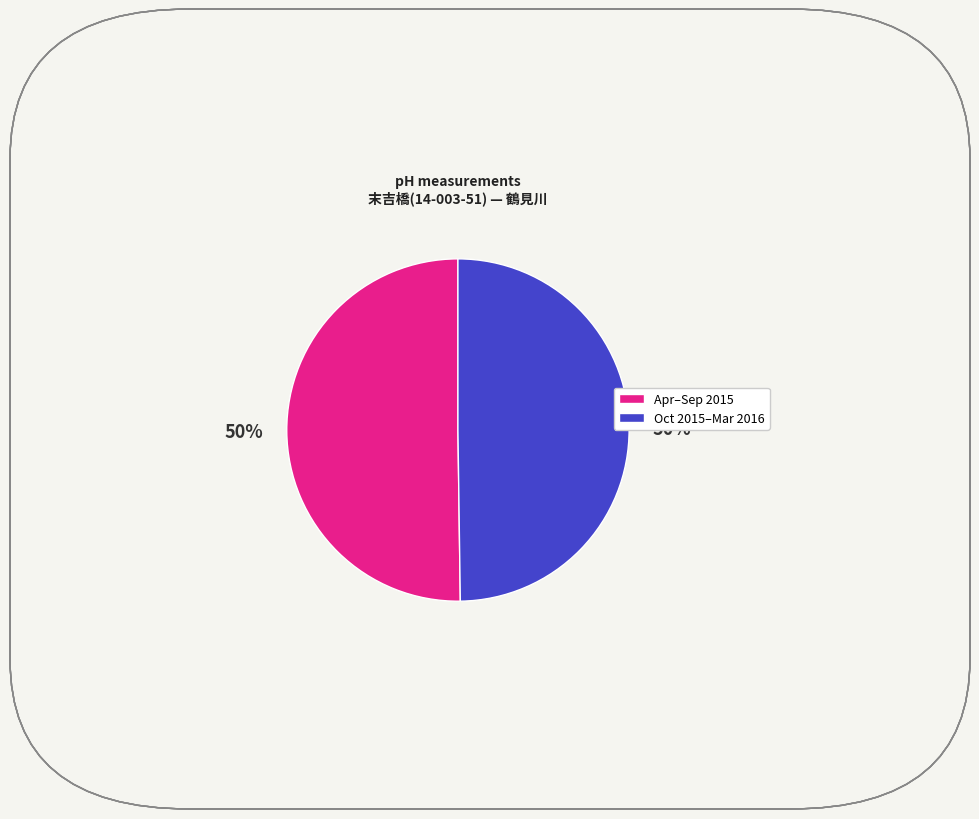

Count the number of slices in the pie.

2